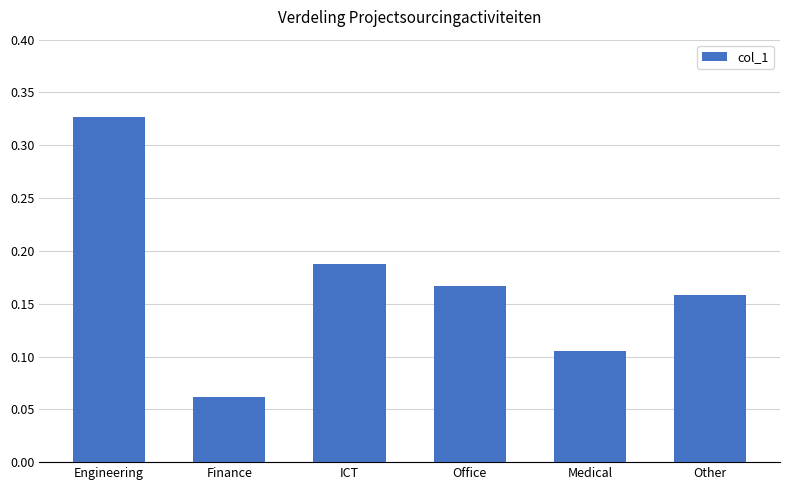

What is the sum of the values at Engineering and Office?

0.5